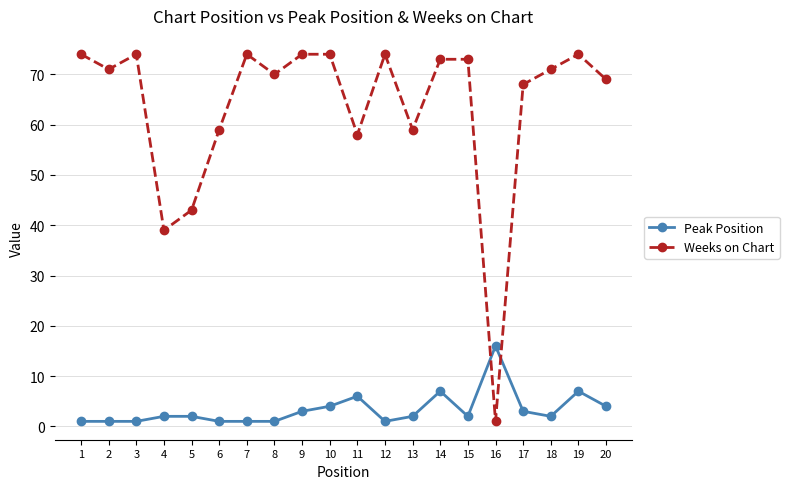

At how many categories does at least one series exceed 50?

17